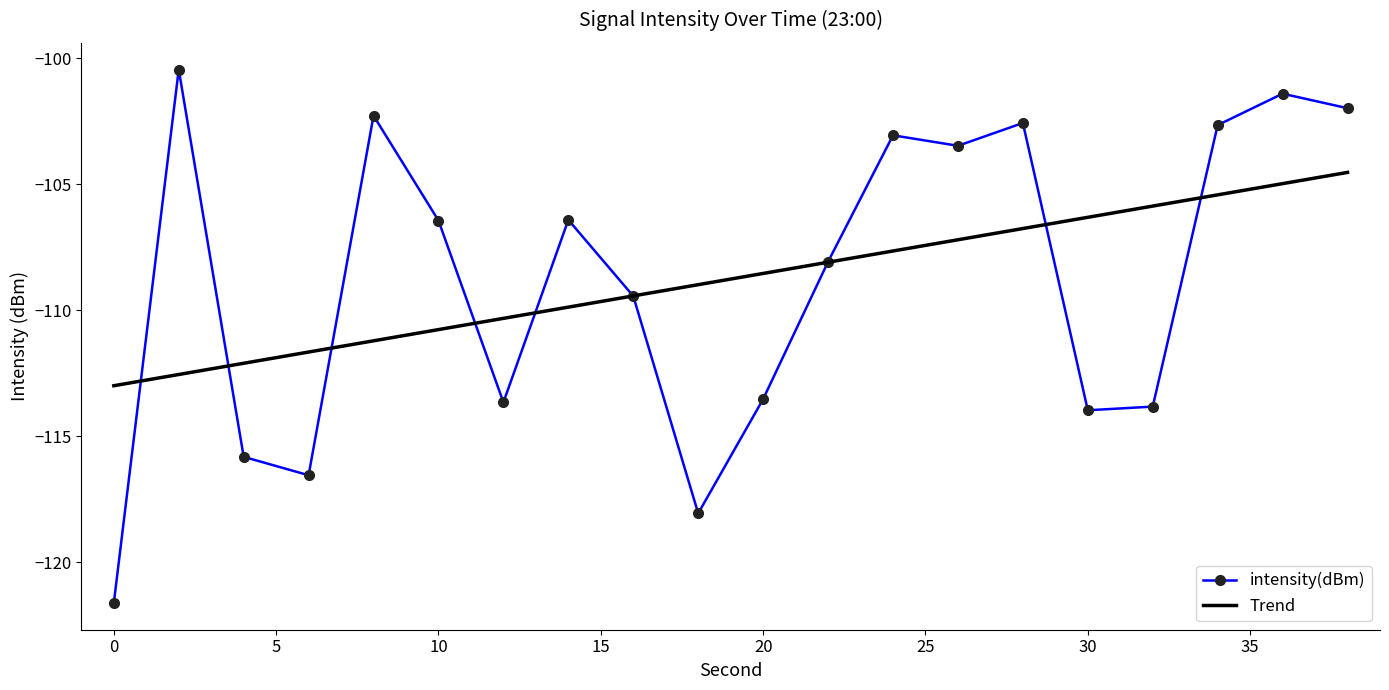

What is the minimum value shown in the chart?

-121.6